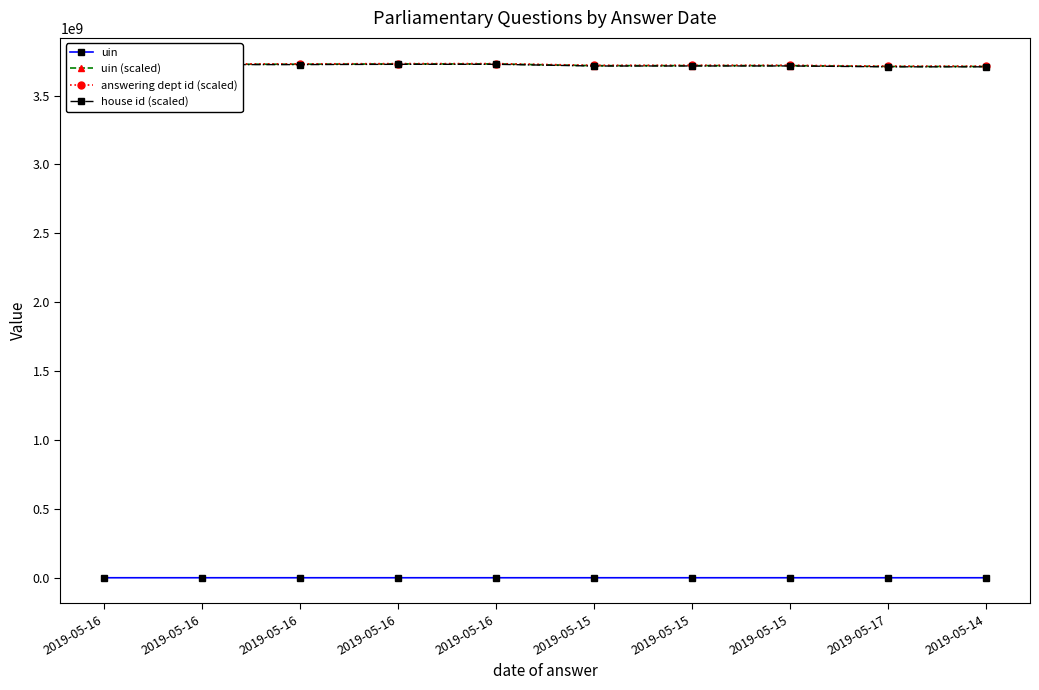

How many lines are shown in the chart?

4